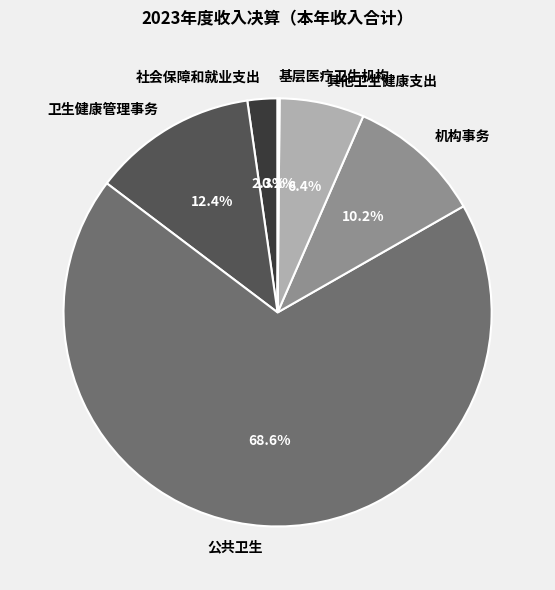

True or false: 其他卫生健康支出 accounts for 1% of the total.

False